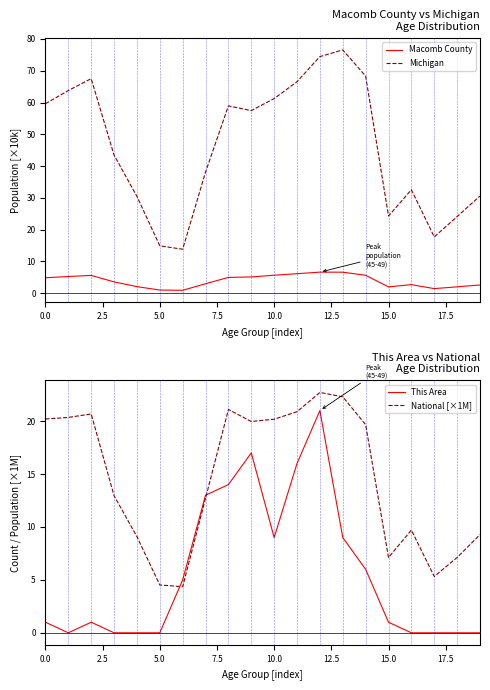

What is the difference between the highest and lowest values at 17?

17.7